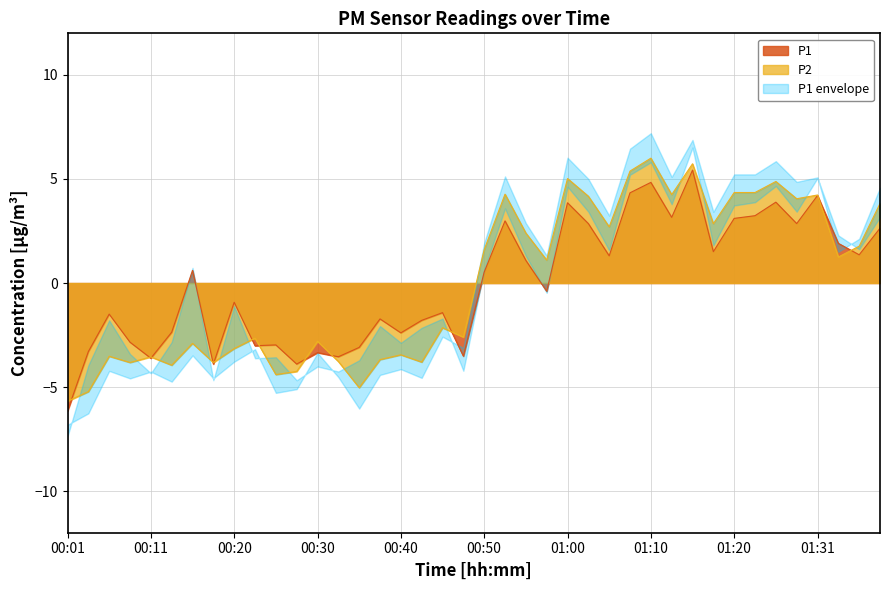

How many values in P1 are below zero?

20